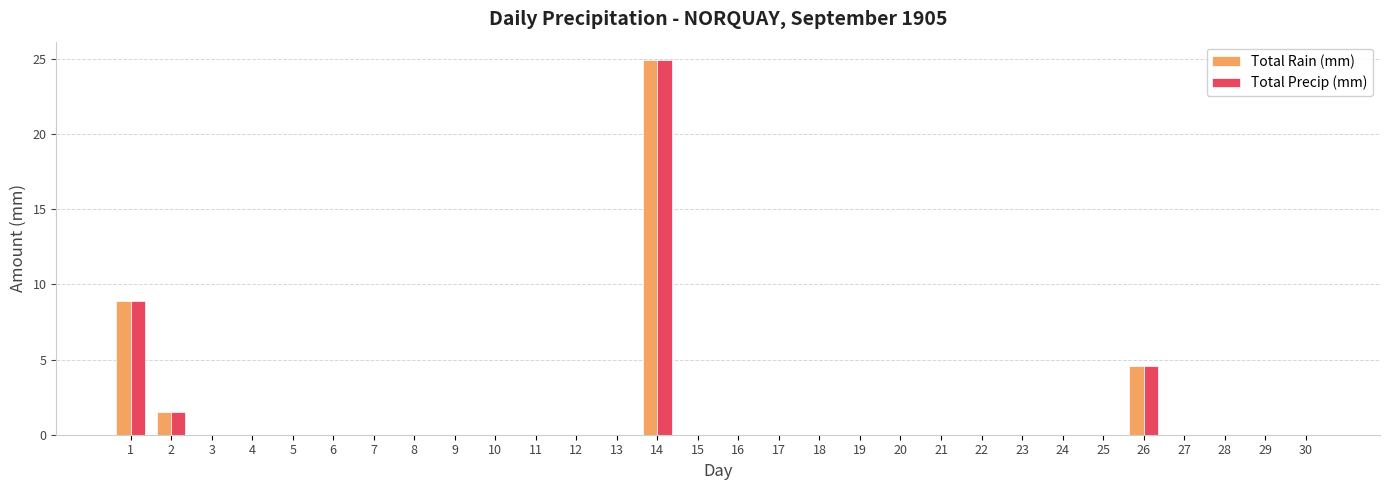

What is the greatest value displayed?

24.9